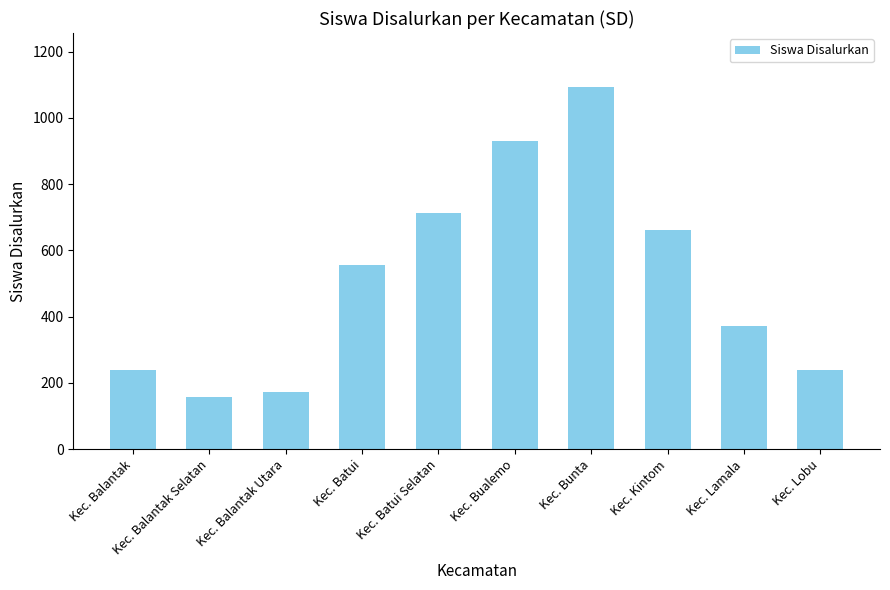

What is the label of the 7th bar from the right?

Kec. Batui